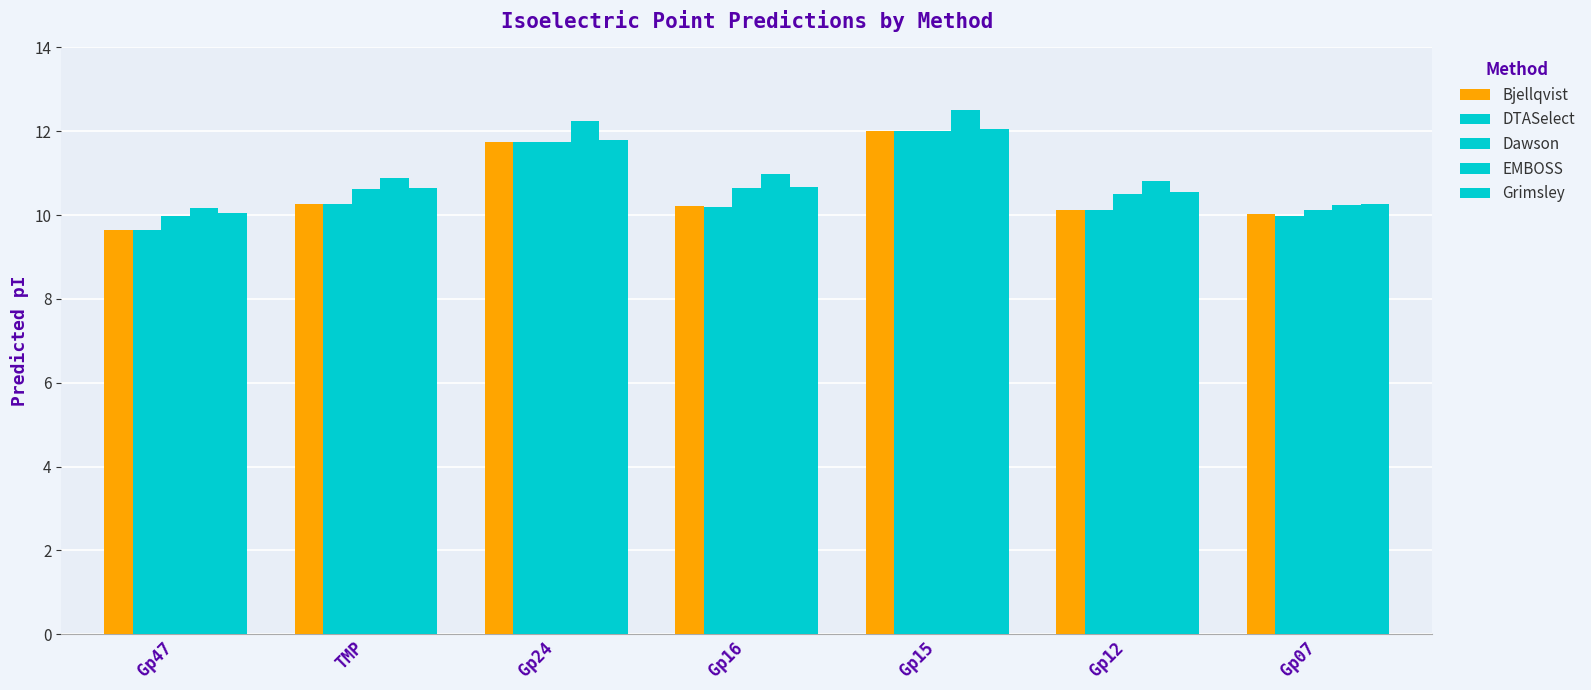

Where is DTASelect nearest to the value 10?

Gp07